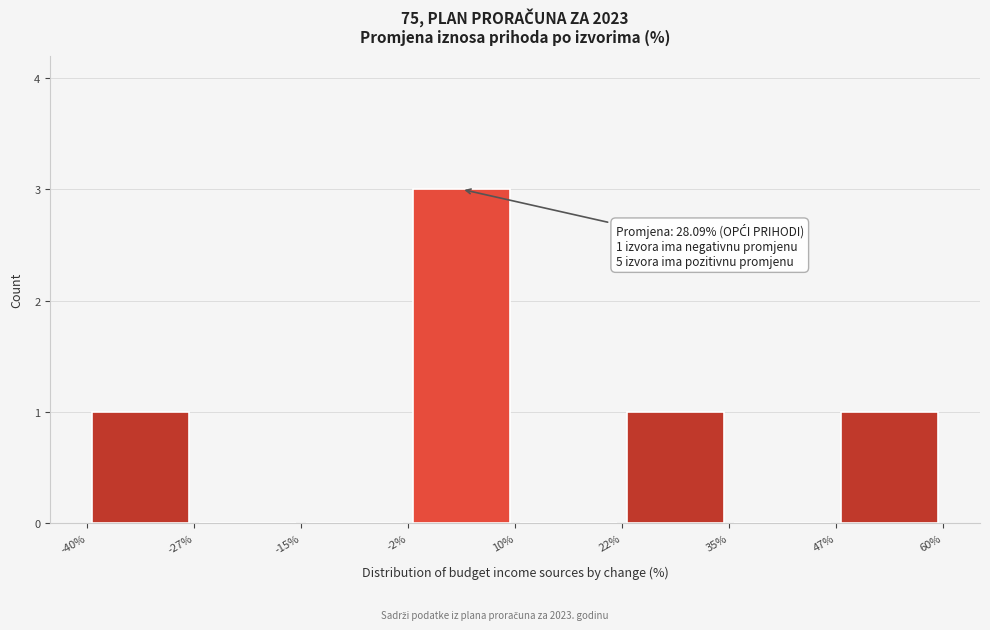

Which range on the x-axis has the tallest bar?

-2% to 10%